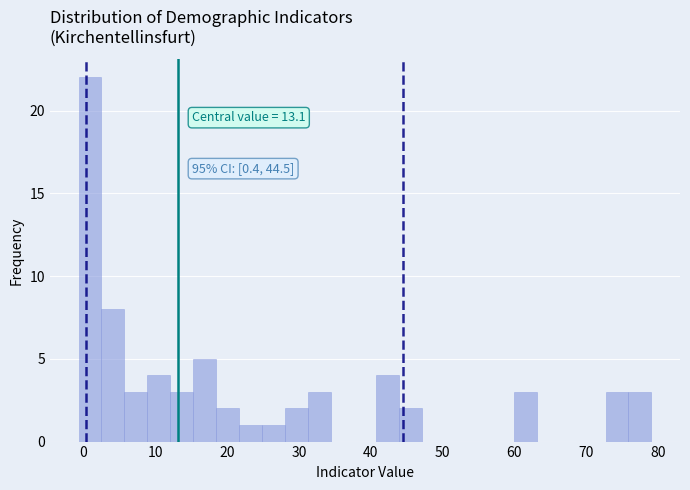

Around what value on the x-axis is the tallest bar? Give the approximate position of its centre, as read against the axis.

1